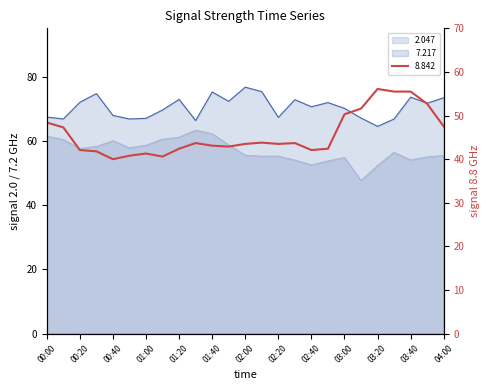

What is the minimum value for 8.842?

40.0